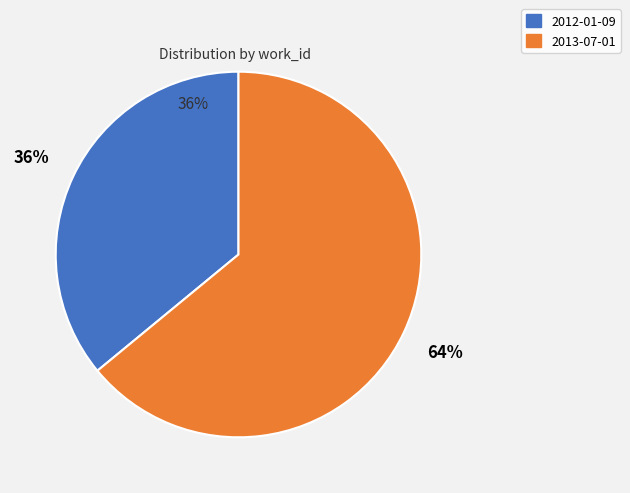

Is there any slice that represents more than half of the pie?

Yes